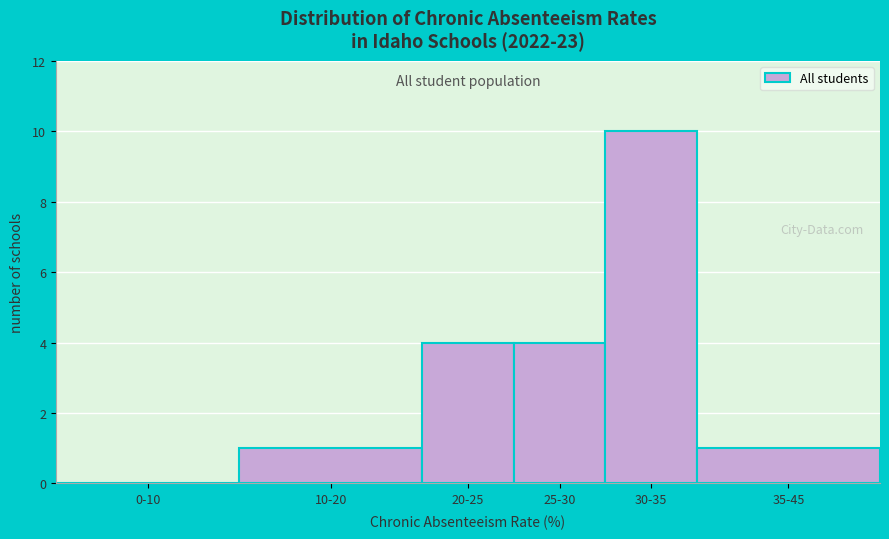

Reading left to right, extract all data points from this chart.

0-10=0	10-20=1	20-25=4	25-30=4	30-35=10	35-45=1